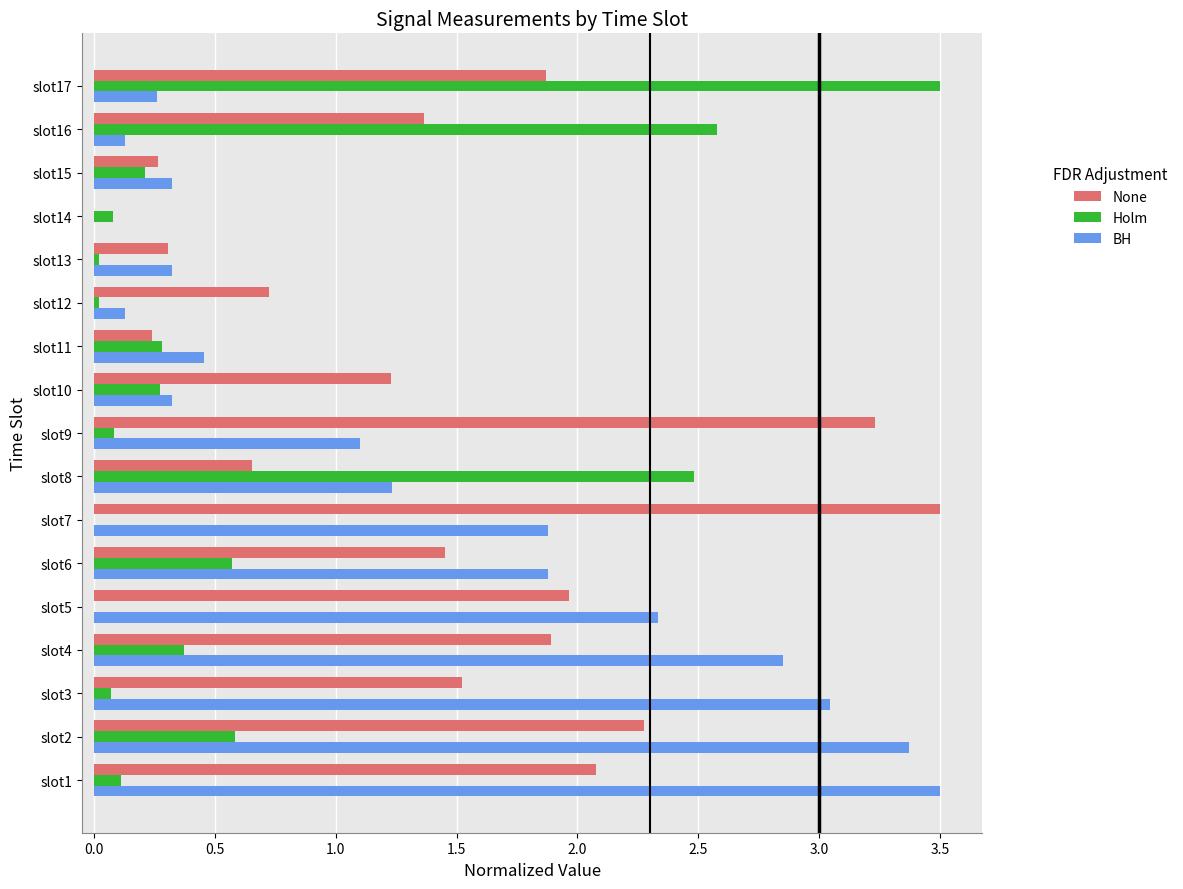

Between slot7 and slot9, which series saw the biggest shift?

BH